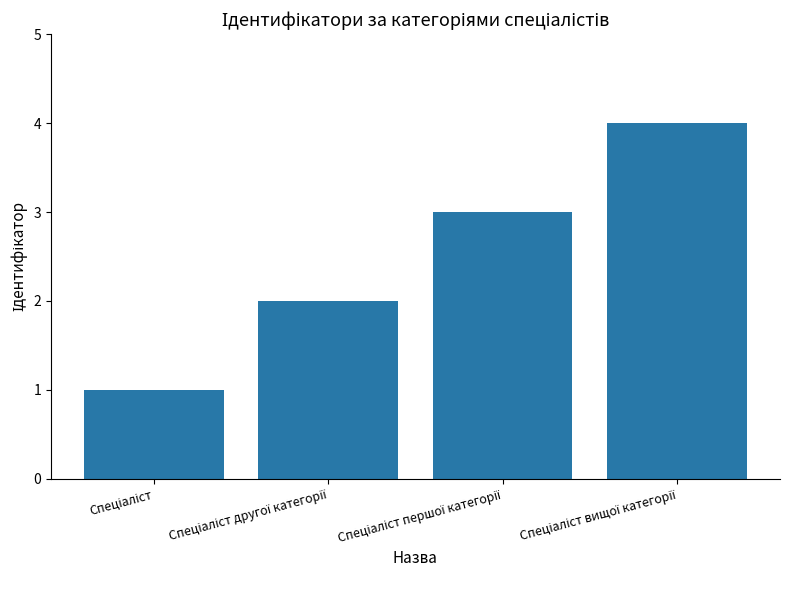

What is the minimum value shown in the chart?

1